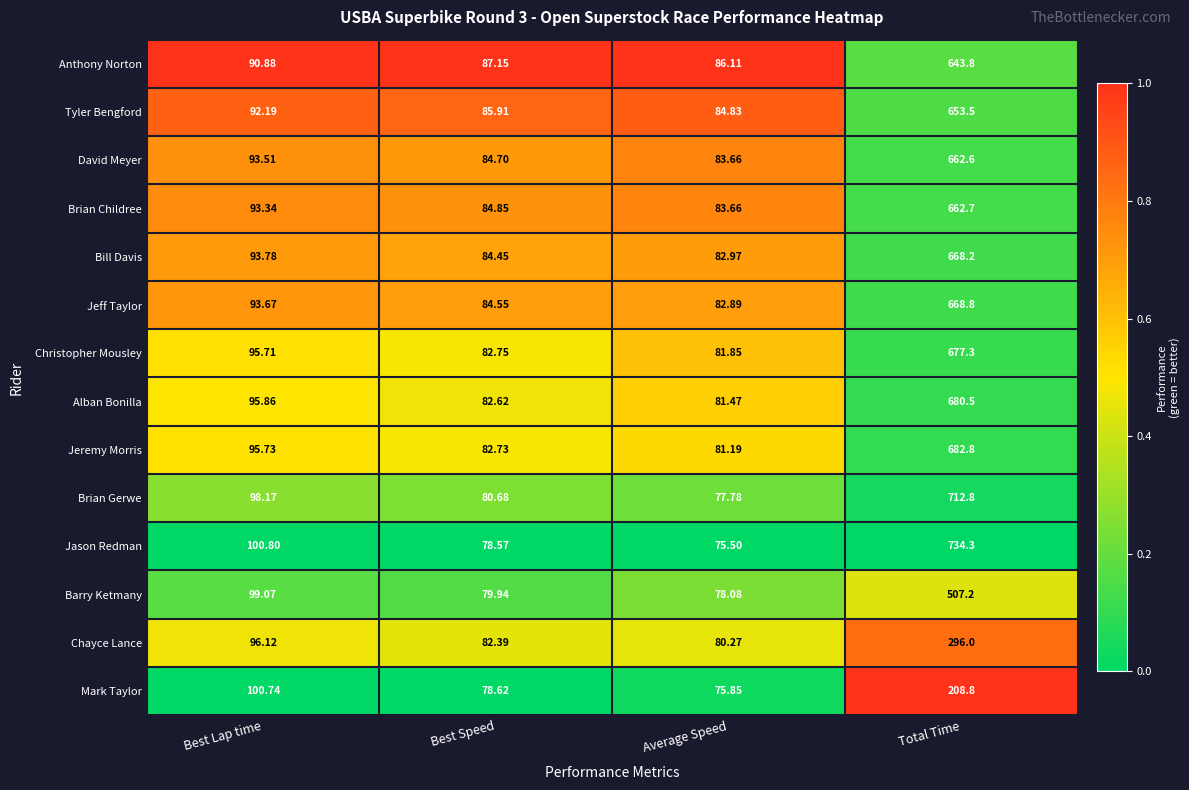

Which series has the largest total across all categories?

Jason Redman